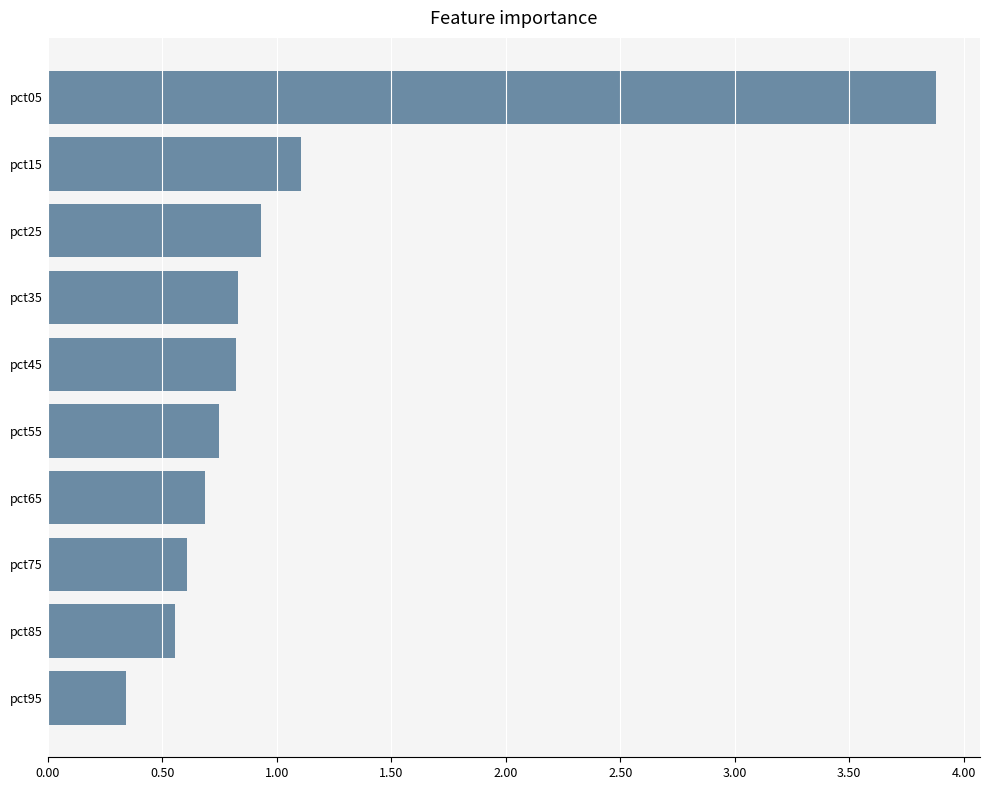

What is the change in value from pct95 to pct55?

+0.4